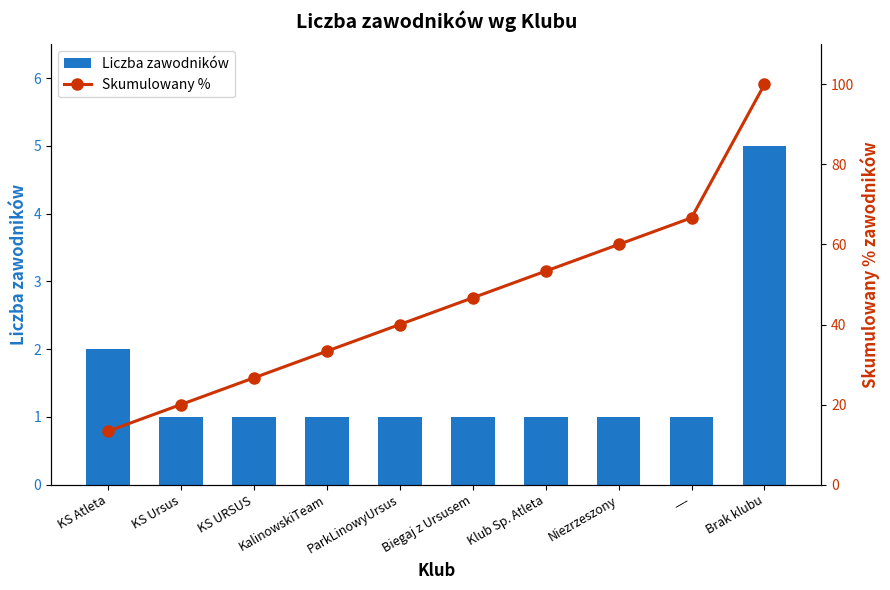

Reading left to right, what are all the values shown in this chart?

Liczba zawodników: 2.0	1.0	1.0	1.0	1.0	1.0	1.0	1.0	1.0	5.0
Skumulowany %: 13.3	20.0	26.7	33.3	40.0	46.7	53.3	60.0	66.7	100.0